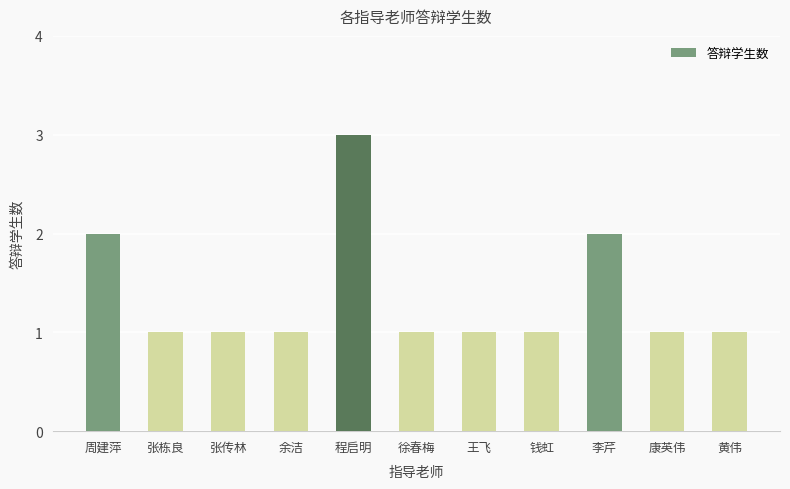

Which category has the highest value across all series?

程启明